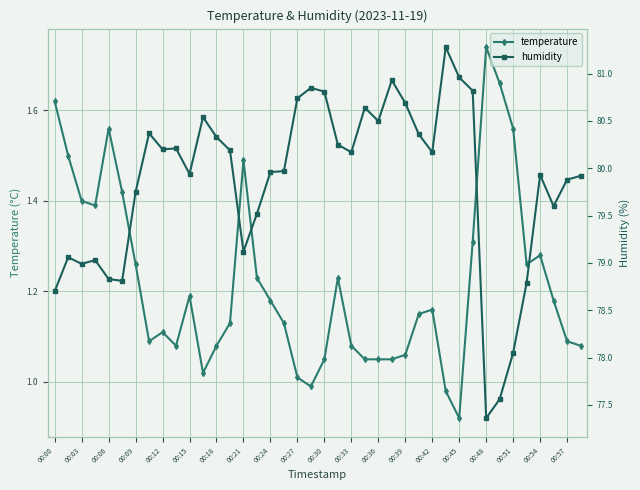

At which label does temperature reach its peak?

00:48